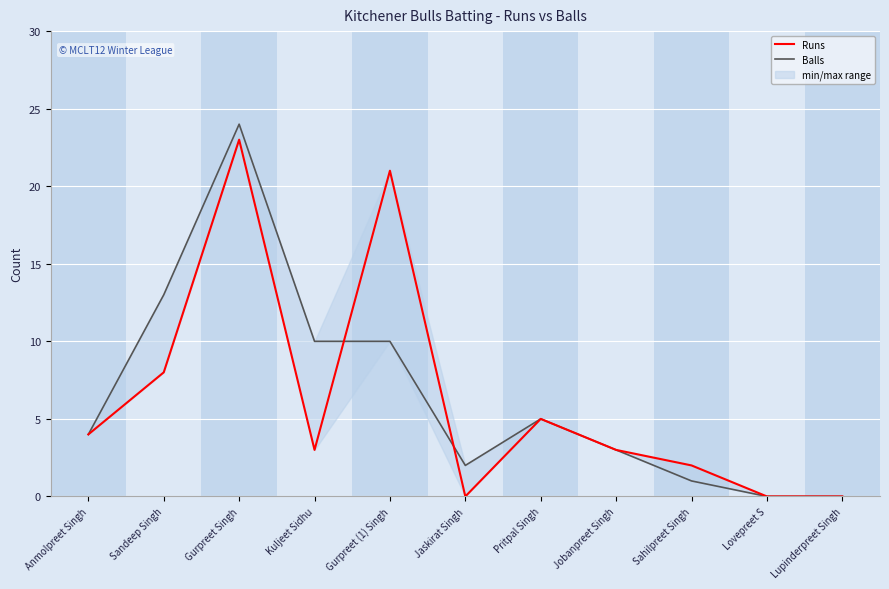

How many data points in Balls are above 4?

5